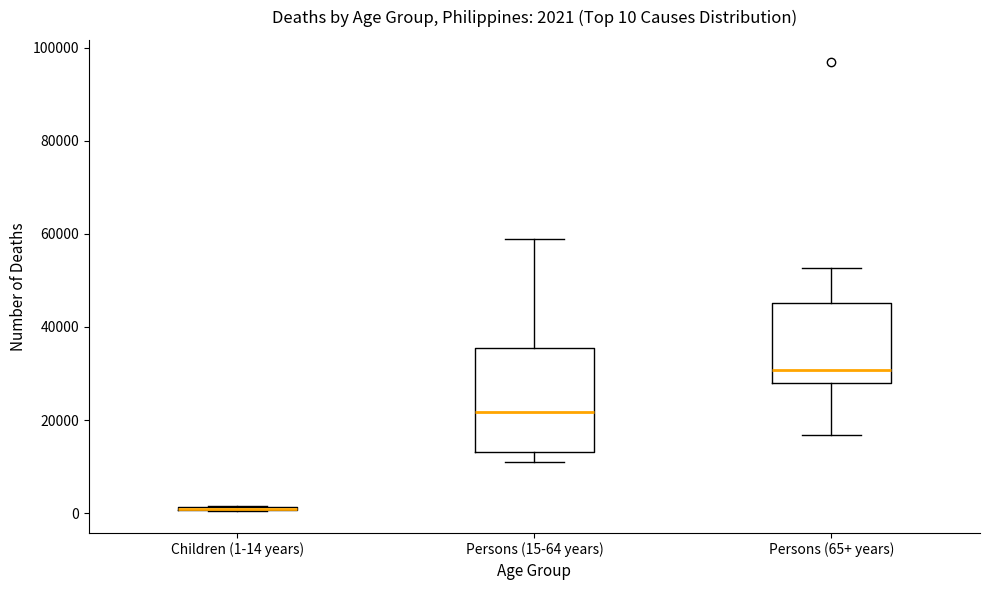

Comparing the boxes themselves (not the whiskers), which one is the tallest?

Persons (15-64 years)